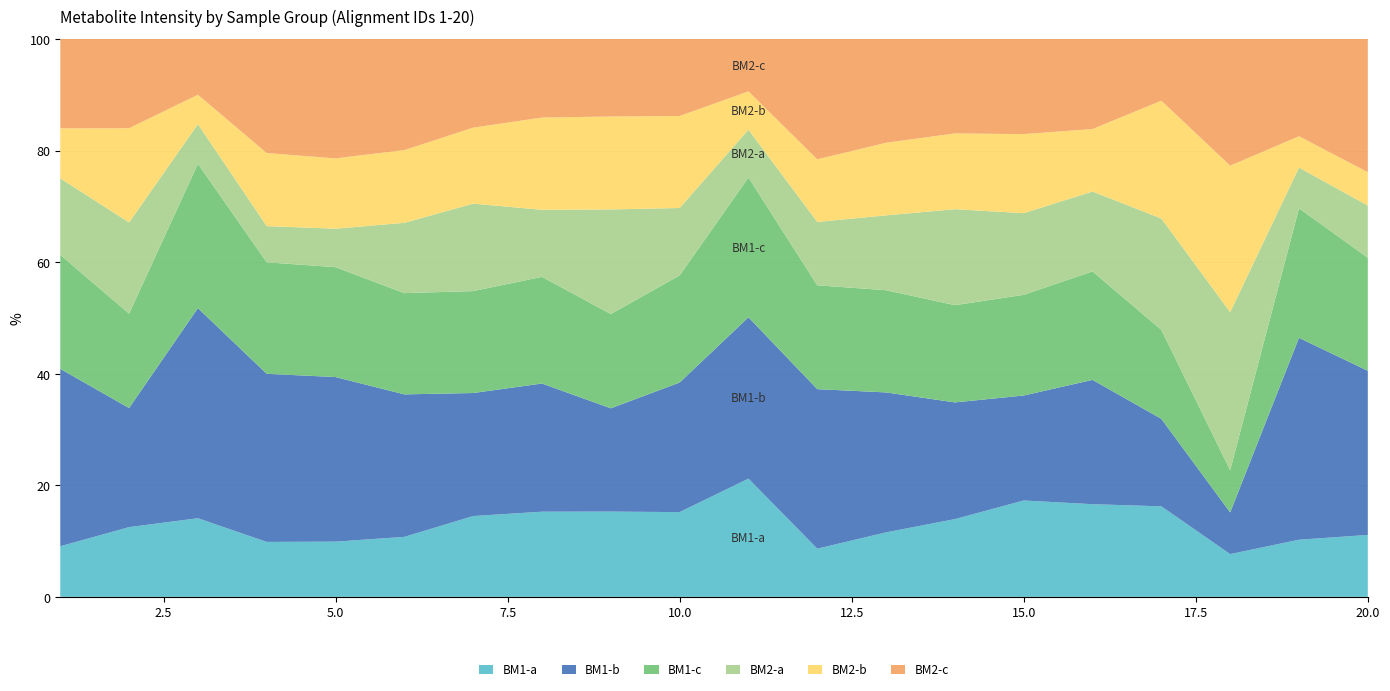

Reading left to right, transcribe all the data shown in this chart.

BM1-a: 1656.1	958.8	11233.6	129469.4	16119.8	13606.9	1336.0	1174.1	580.1	908.8	6940.6	105073.9	19753.2	94155.6	288423.3	2135.4	1149.2	5848.9	823.1	51908.0
BM1-b: 5804.5	1636.7	30006.9	395857.8	48047.1	32307.5	2033.5	1766.4	702.6	1388.7	9468.8	347917.0	42851.2	141274.7	314154.9	2864.2	1110.3	5698.5	2908.1	137524.6
BM1-c: 3730.3	1297.7	20620.3	262663.6	32083.4	22957.2	1684.8	1470.2	641.3	1148.7	8204.7	226495.5	31302.2	117715.2	301289.1	2499.8	1129.8	5773.7	1865.6	94716.3
BM2-a: 2504.1	1252.9	5659.4	85266.4	11224.6	15947.8	1445.6	924.4	711.5	722.4	2805.9	138141.4	22916.5	116216.9	244301.3	1840.6	1413.1	21611.0	586.7	43710.1
BM2-b: 1636.0	1295.1	4198.2	172066.6	20515.9	16484.0	1256.1	1270.9	632.2	986.1	2248.8	136550.9	22231.5	91727.2	236625.3	1439.8	1495.0	20020.9	451.1	27944.8
BM2-c: 2923.4	1226.2	7962.6	268638.6	34858.4	25191.0	1465.1	1083.1	527.2	825.4	3073.1	262408.6	31775.8	114312.8	284586.4	2074.6	783.2	17322.4	1401.1	111622.4